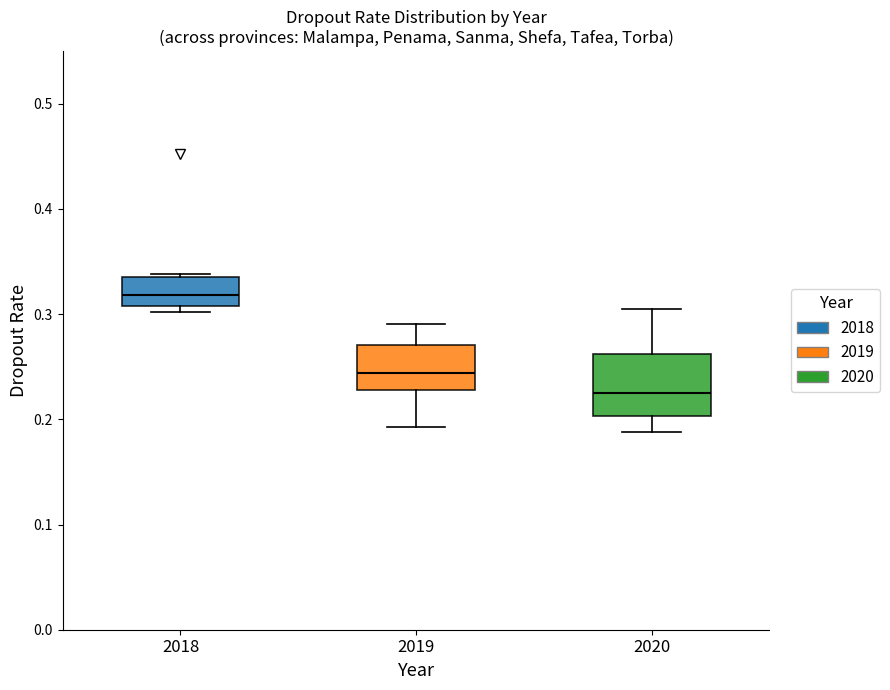

Which box's median line is the lowest?

2020